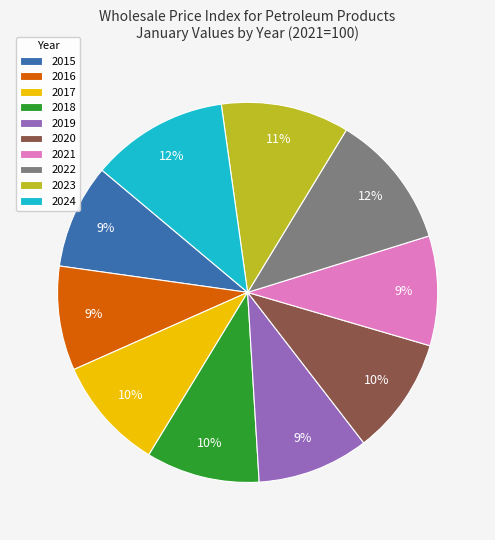

To the nearest percent, what is the difference between the 2016 and 2023 slice percentages?

2%